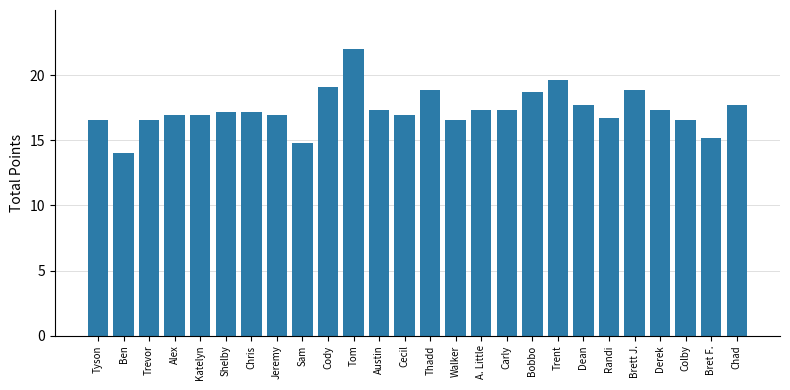

Between Trent and Chad, which is larger?

Trent